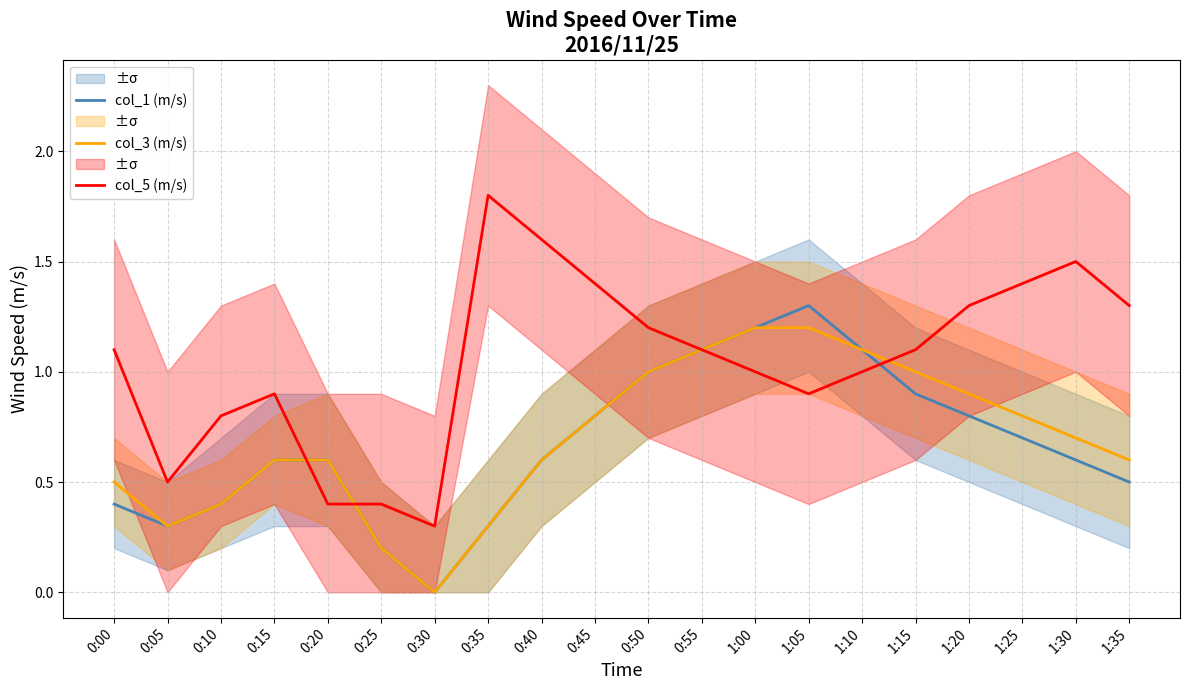

What is the difference between the highest and lowest values at 0:20?

0.2